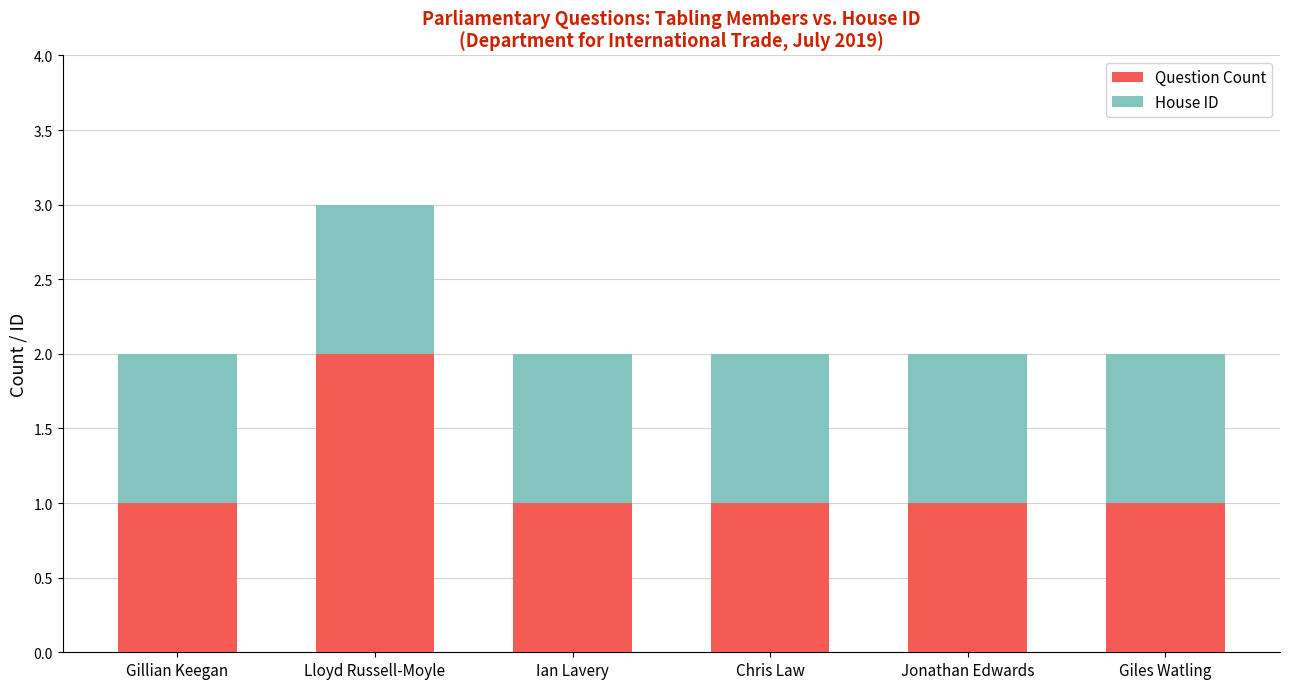

What is the maximum value for Question Count?

2